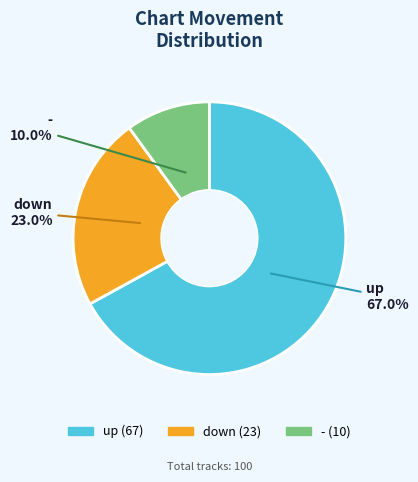

To the nearest percent, what portion does down represent?

23%